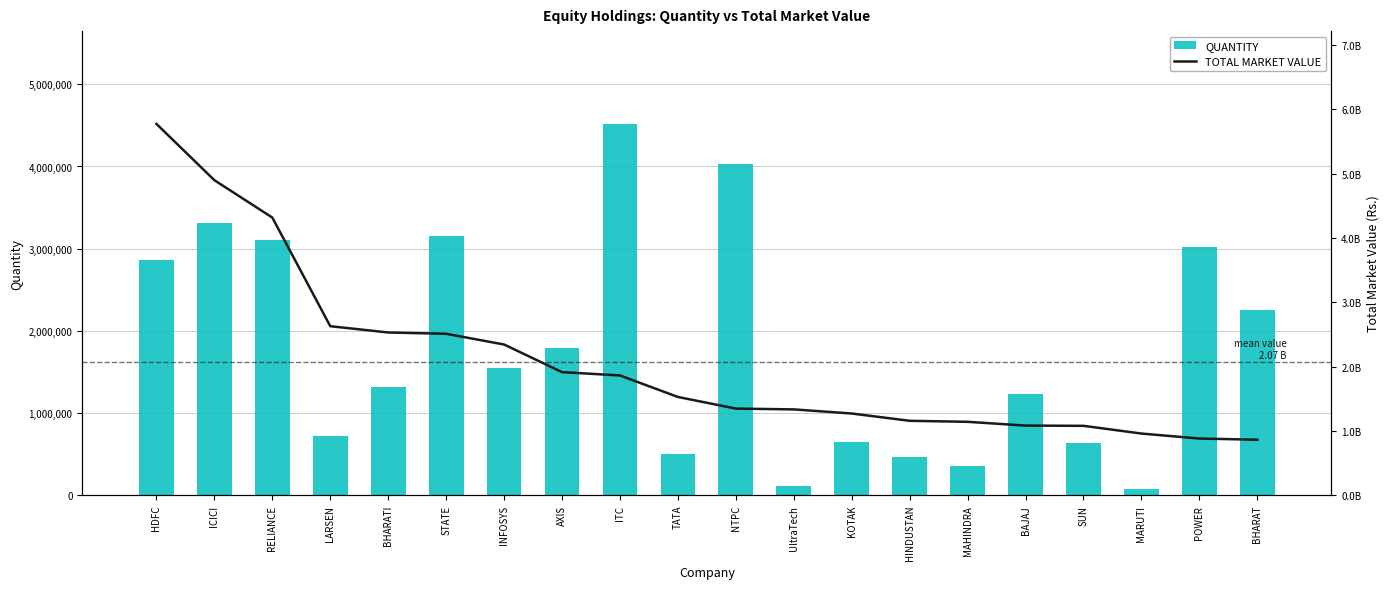

Rank the categories by TOTAL MARKET VALUE value from lowest to highest.

BHARAT, POWER, MARUTI, SUN, BAJAJ, MAHINDRA, HINDUSTAN, KOTAK, UltraTech, NTPC, TATA, ITC, AXIS, INFOSYS, STATE, BHARATI, LARSEN, RELIANCE, ICICI, HDFC